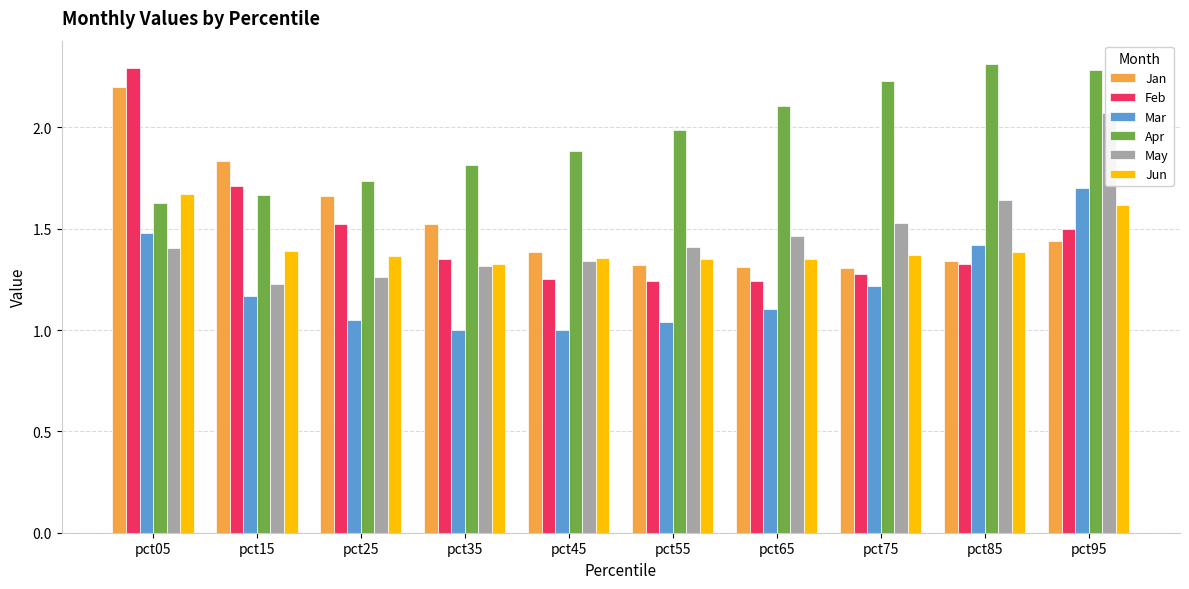

What is the minimum value shown in the chart?

1.0